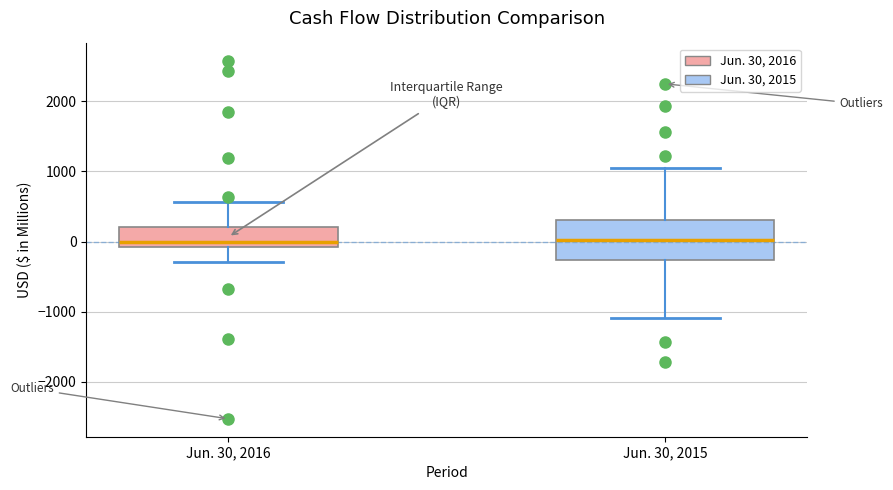

Reading left to right, read every box against the y-axis: the position of its median line, the range the box covers, and the ends of its whiskers. The values are not printed on the chart, so give them approximately, as read against the axis.

Jun. 30, 2016: median 0, box -100 to 200, whiskers -300 to 600
Jun. 30, 2015: median 0, box -300 to 300, whiskers -1100 to 1100